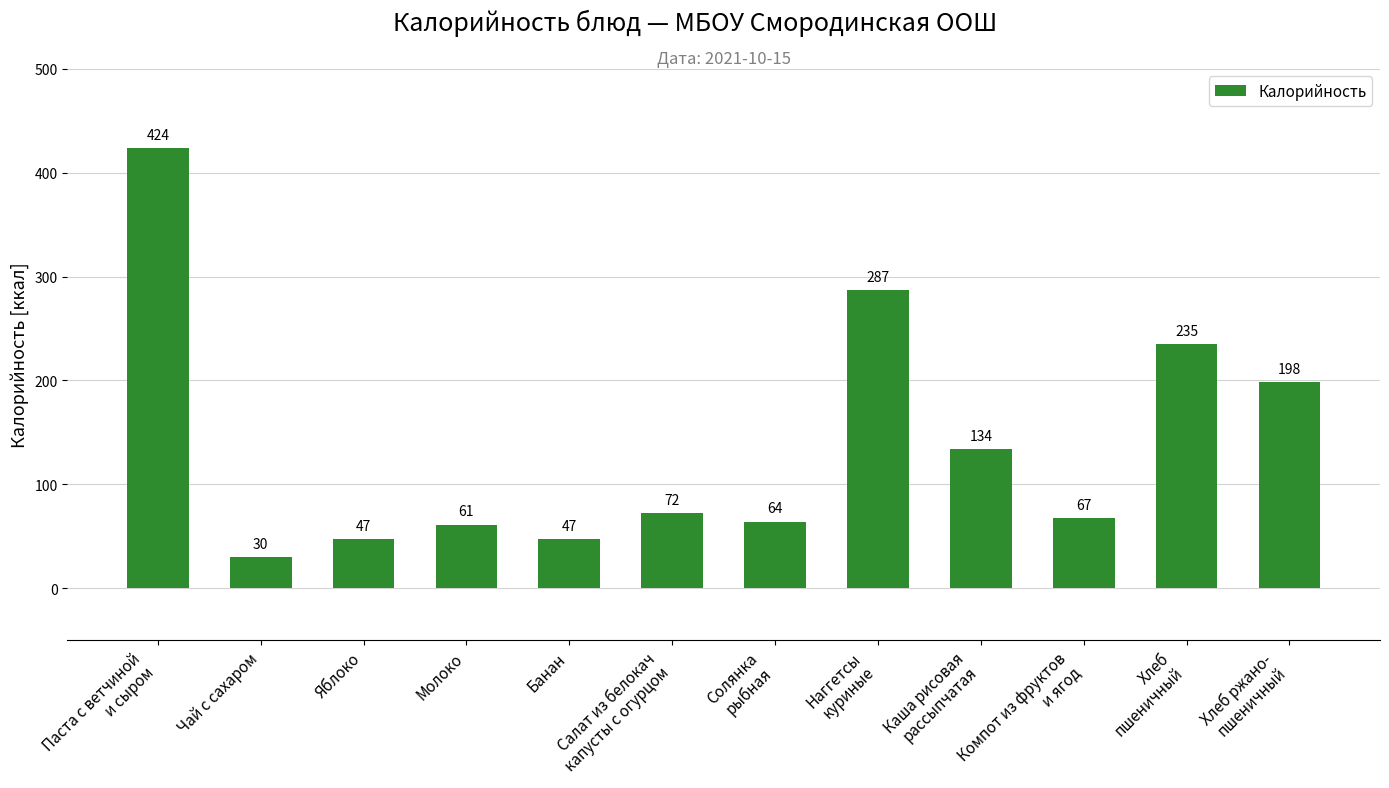

What is the maximum value shown in the chart?

424